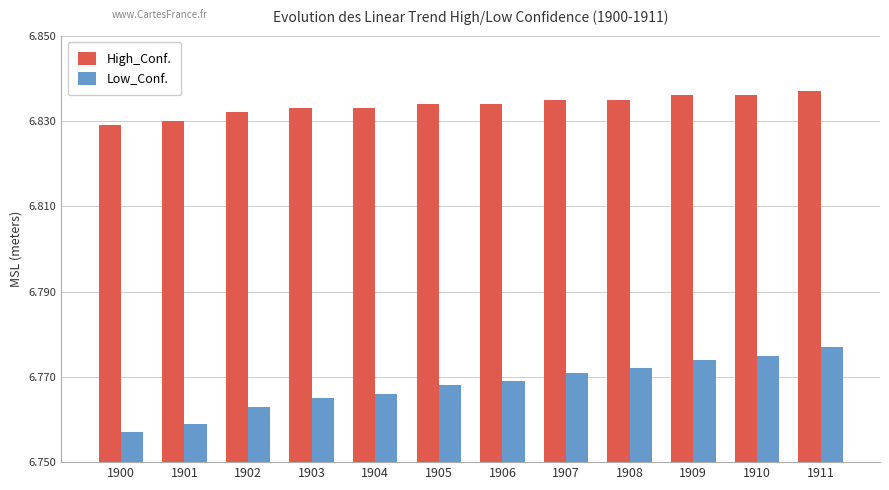

Which series has the widest spread of values?

Low_Conf.